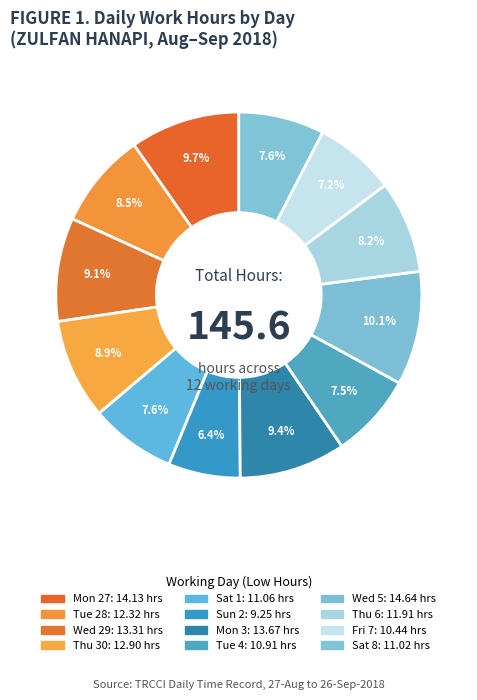

What percentage is the Mon 27 slice, to the nearest percent?

10%